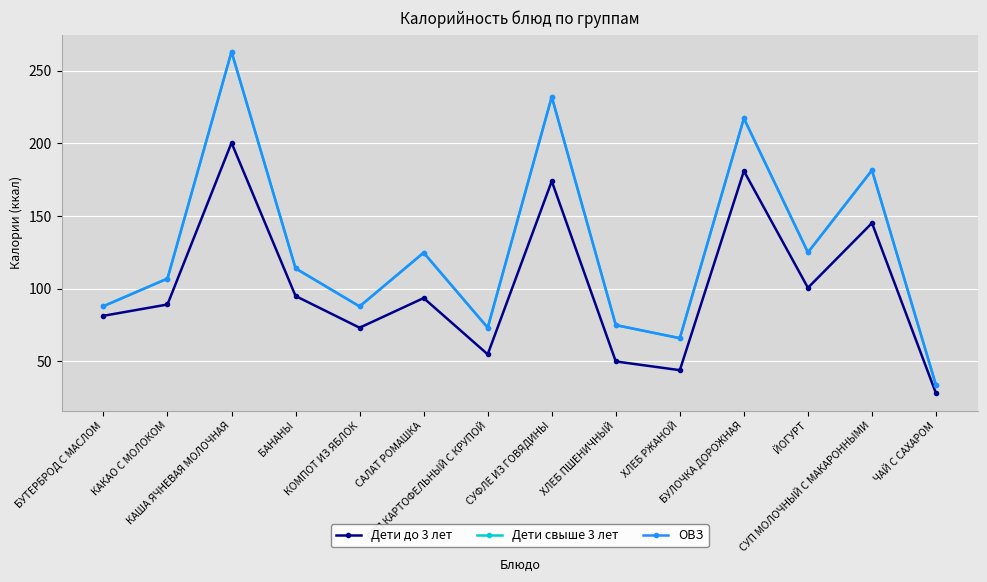

Reading left to right, transcribe all the data shown in this chart.

Дети до 3 лет: 81.4	89.2	200.4	95.0	73.2	93.6	54.9	174.0	50.0	44.0	181.0	100.6	145.2	28.0
Дети свыше 3 лет: 88.0	107.0	263.0	114.0	87.8	124.8	73.2	232.0	75.0	66.0	217.2	125.0	181.5	33.6
ОВЗ: 88.0	107.0	263.0	114.0	87.8	124.8	73.2	232.0	75.0	66.0	217.2	125.0	181.5	33.6